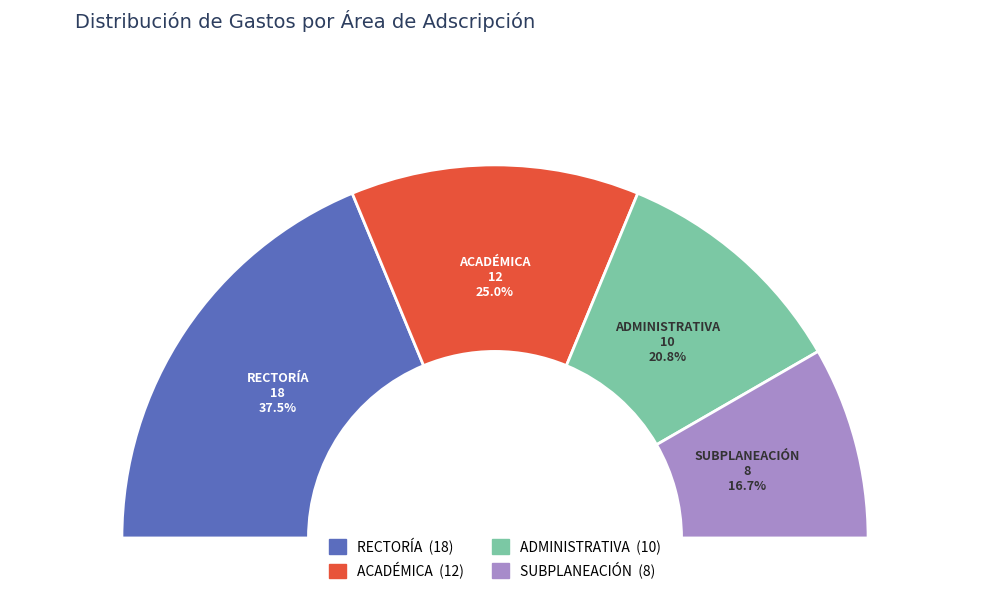

Between ADMINISTRATIVA and ACADÉMICA, which is larger?

ACADÉMICA